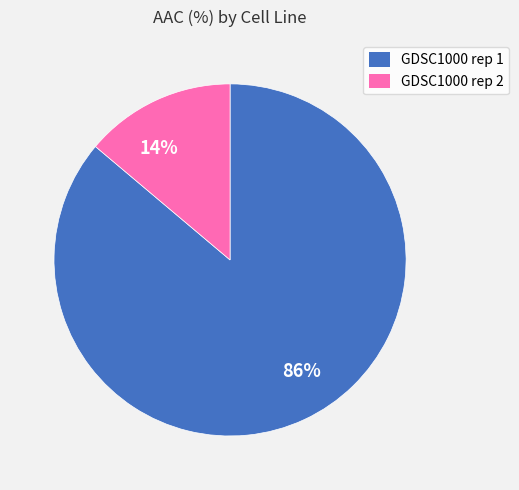

To the nearest percent, what is the difference between the largest and smallest slice percentages?

72%